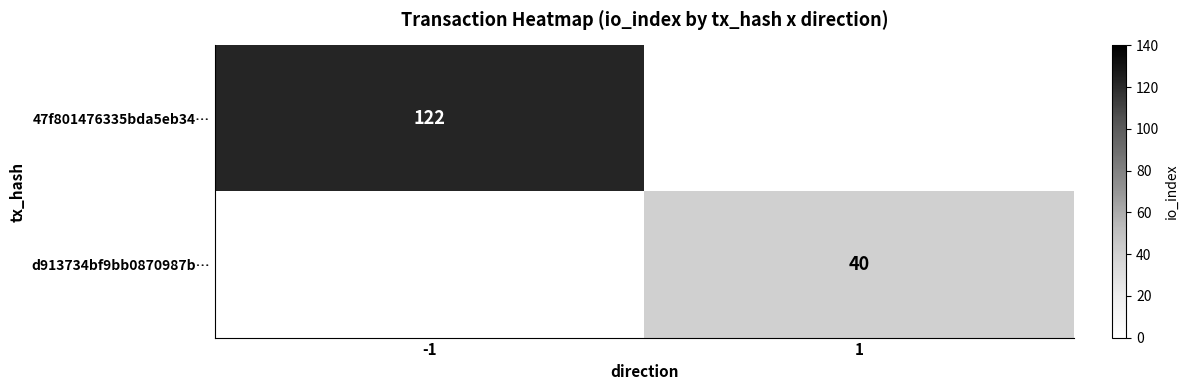

The value of d913734bf9bb0870987b… at 1 is 40. True or false?

True